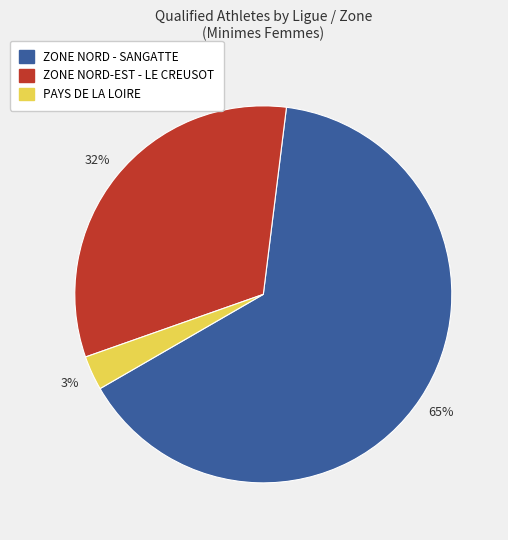

To the nearest percent, what is the difference between the largest and smallest slice percentages?

62%